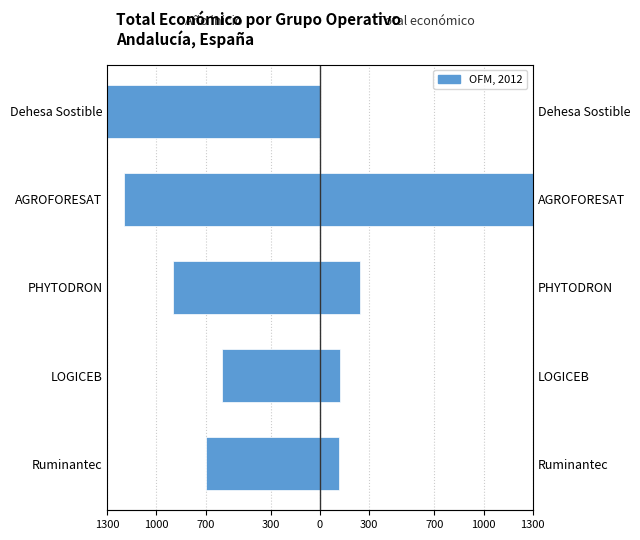

Count the number of categories in the chart.

5